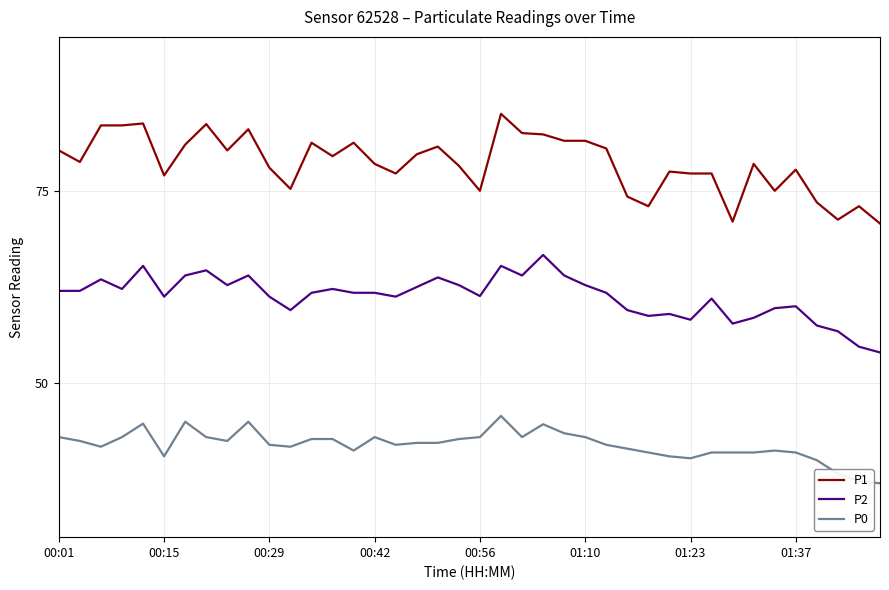

What is the difference between the maximum and minimum values in the P2 series?

12.7